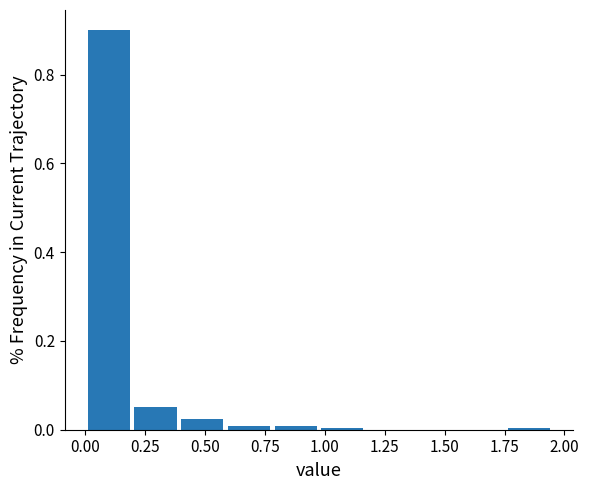

Read against the x-axis, roughly where is the centre of the tallest bar?

0.10